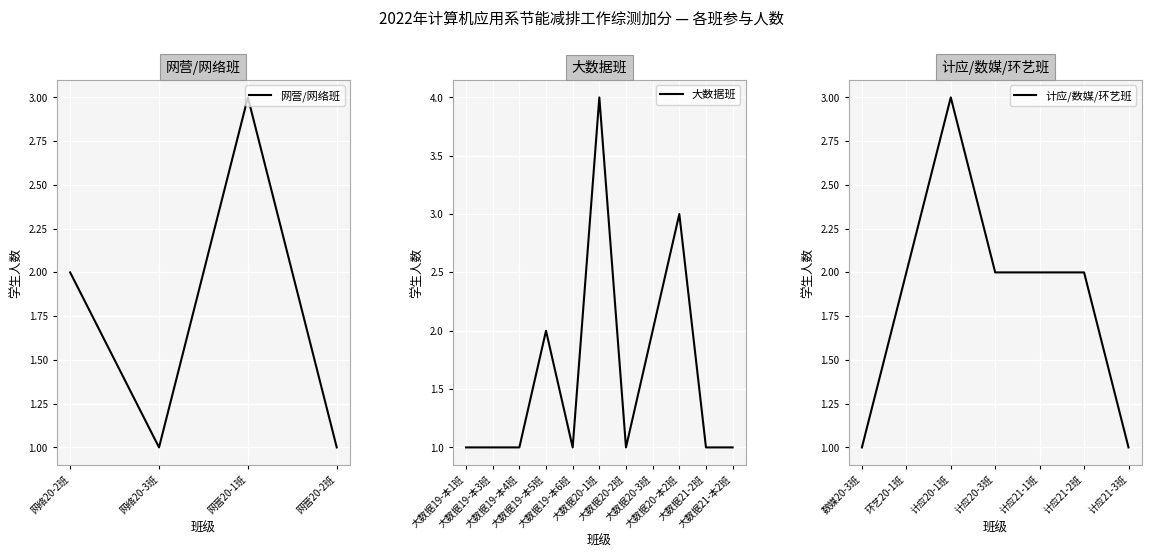

What is the difference between the 大数据20班 values at 大数据20-2班 and 大数据20-3班?

1